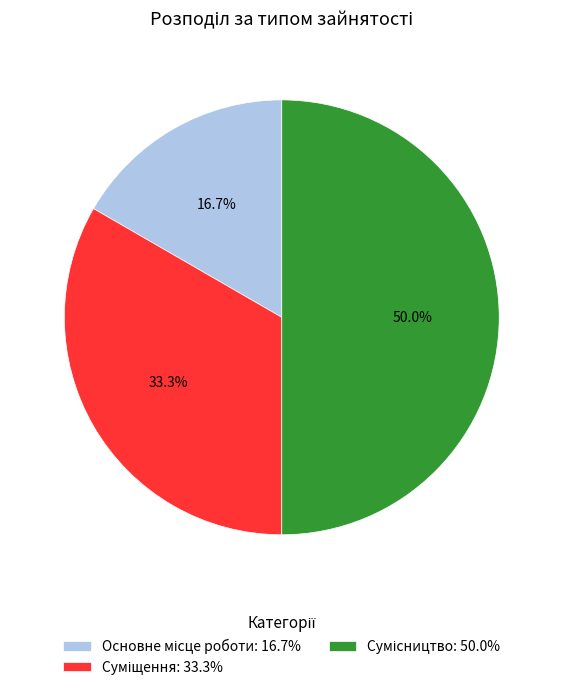

How many segments does this pie chart have?

3